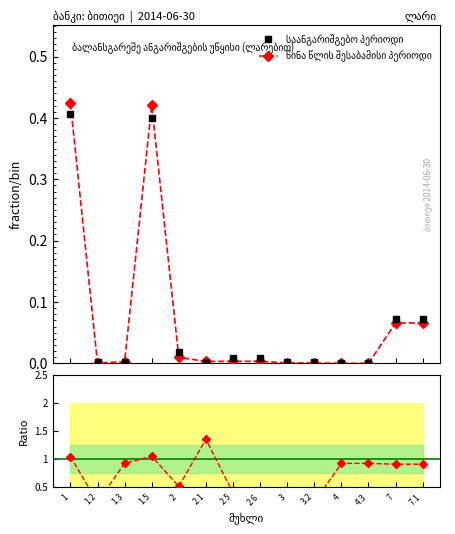

True or false: საანგარიშგებო პერიოდი and წინა წლის შესაბამისი პერიოდი intersect in this chart.

True